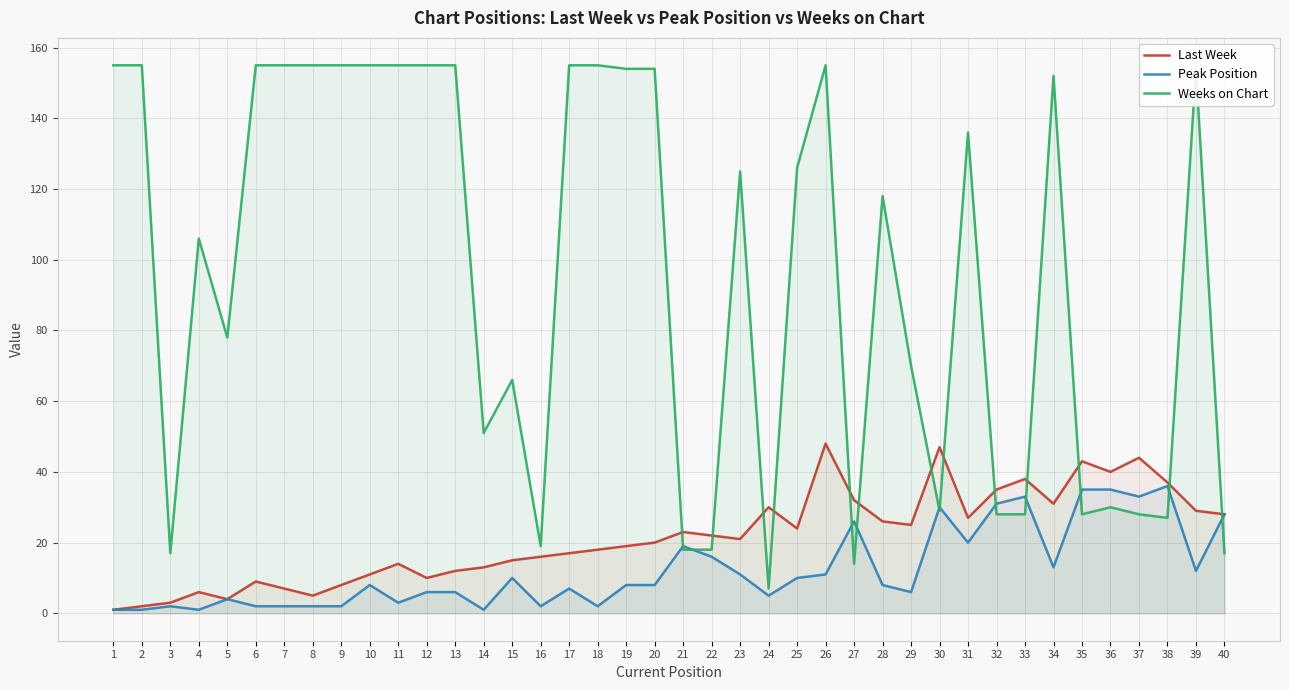

What is the sum of the Weeks on Chart values at 5 and 30?

107